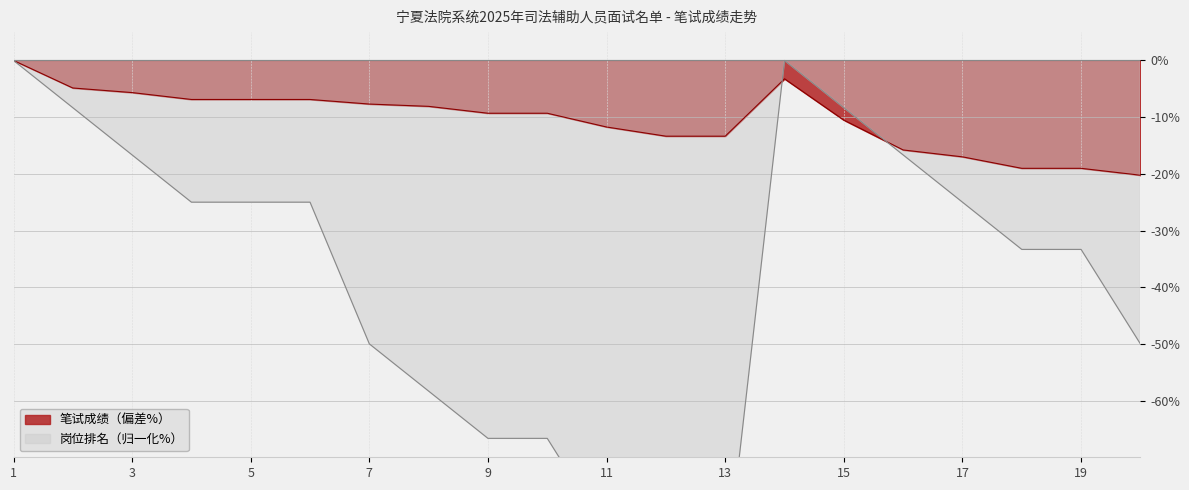

Which category has the highest value across all series?

1